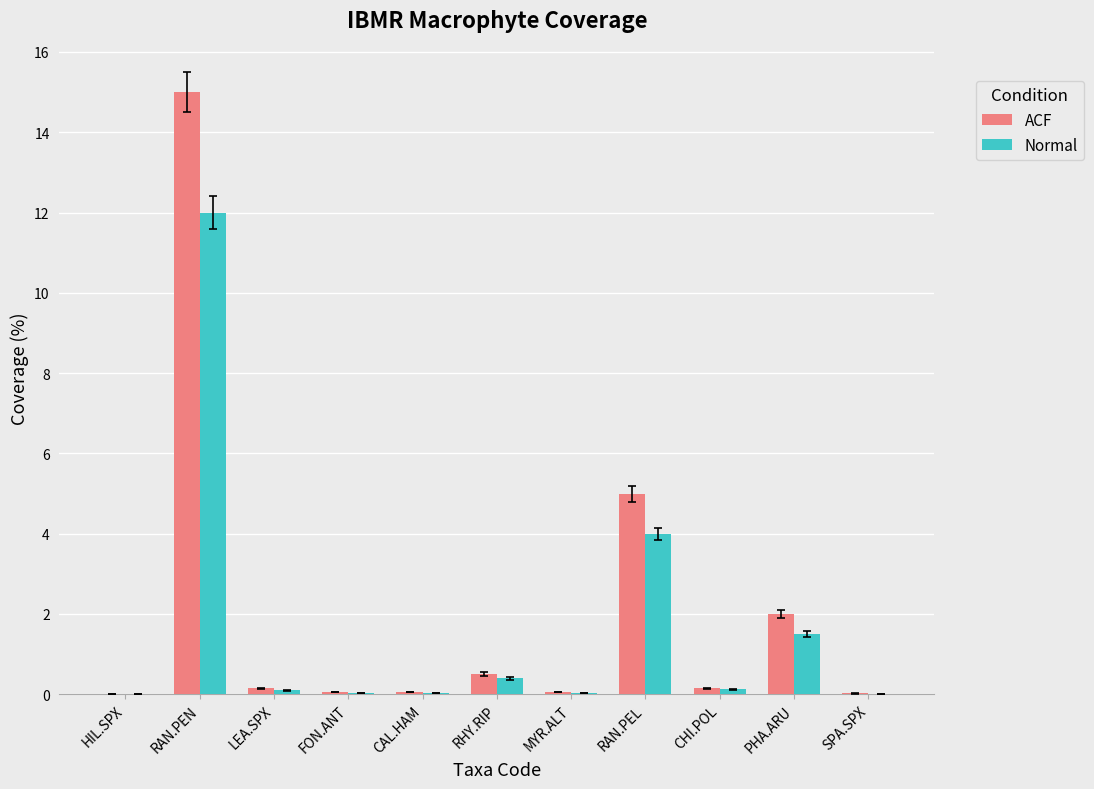

At which label is ACF closest to 7?

RAN.PEL